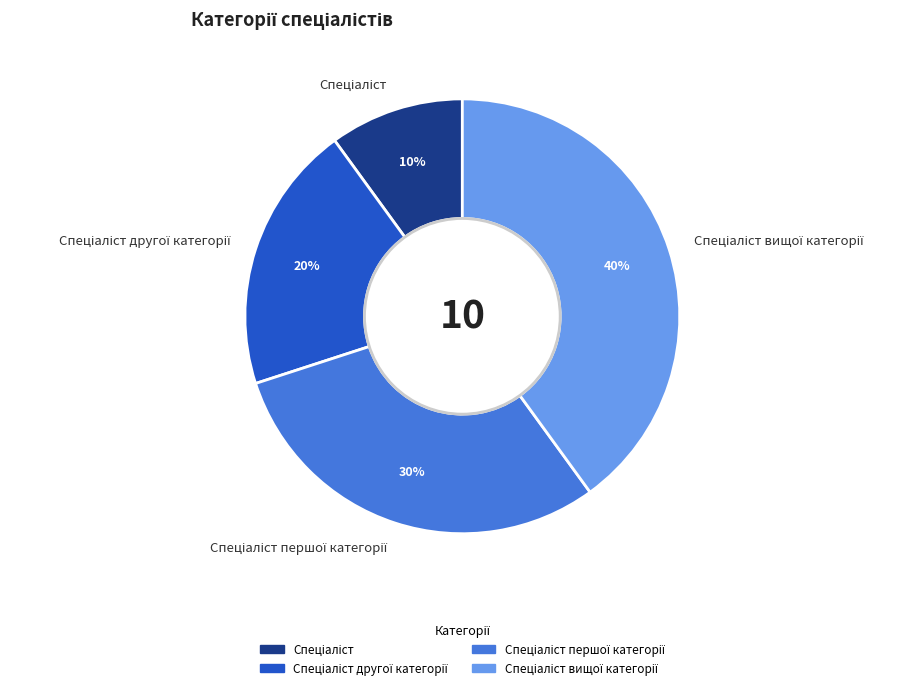

To the nearest percent, what is the average slice percentage?

25%